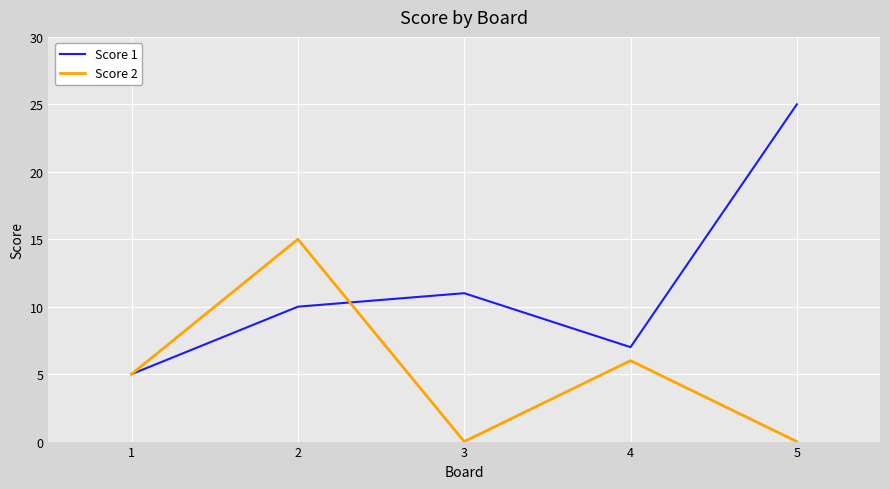

What are all the series names shown in the legend?

Score 1, Score 2